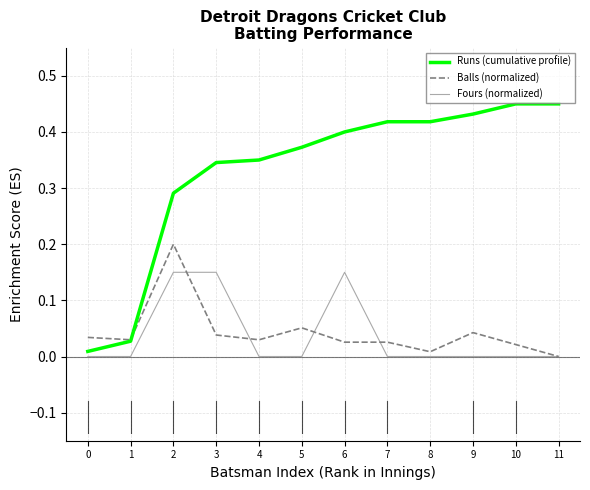

Which series has the widest spread of values?

Runs (cumulative profile)